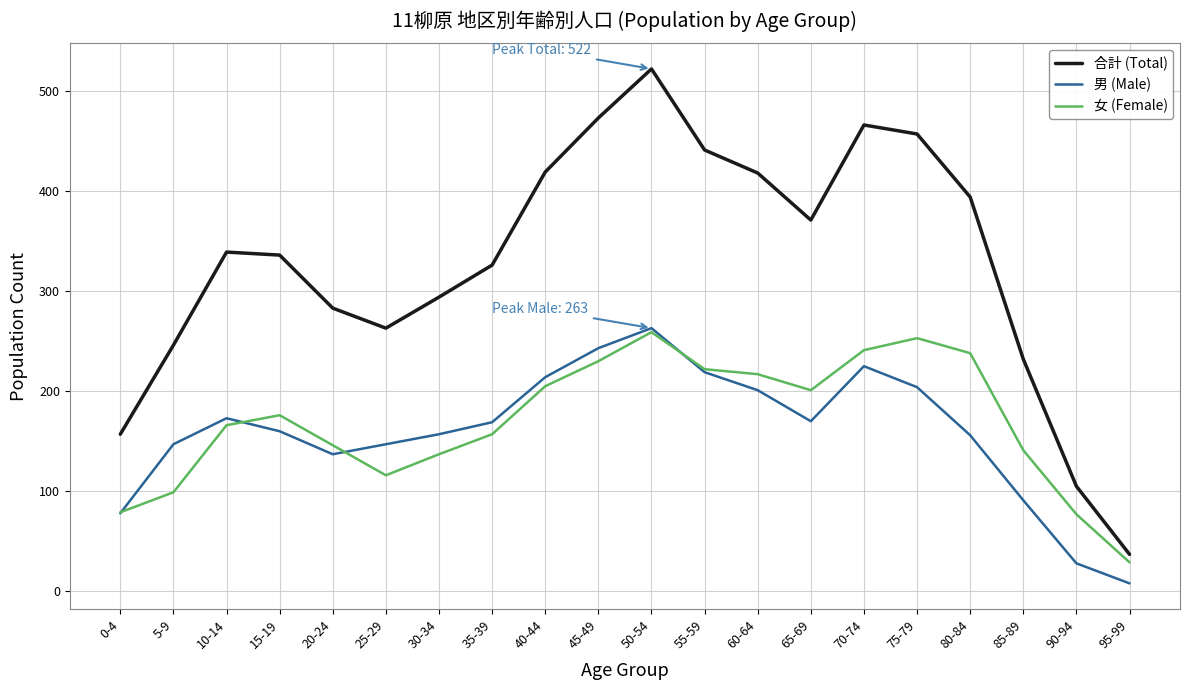

True or false: 合計 (Total) and 女 (Female) intersect in this chart.

False